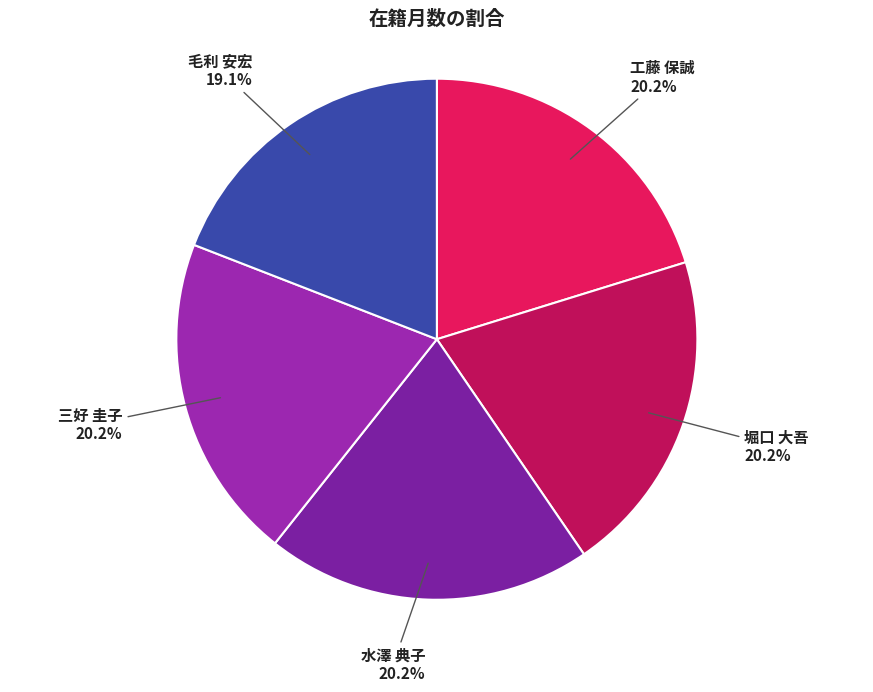

Combined, do 毛利 安宏 and 工藤 保誠 account for over 50%?

No